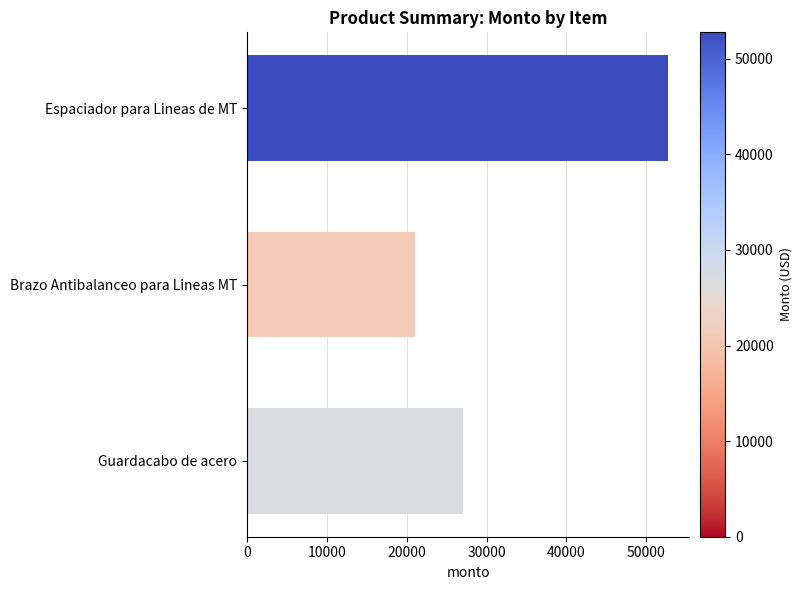

Are the bars horizontal?

Yes